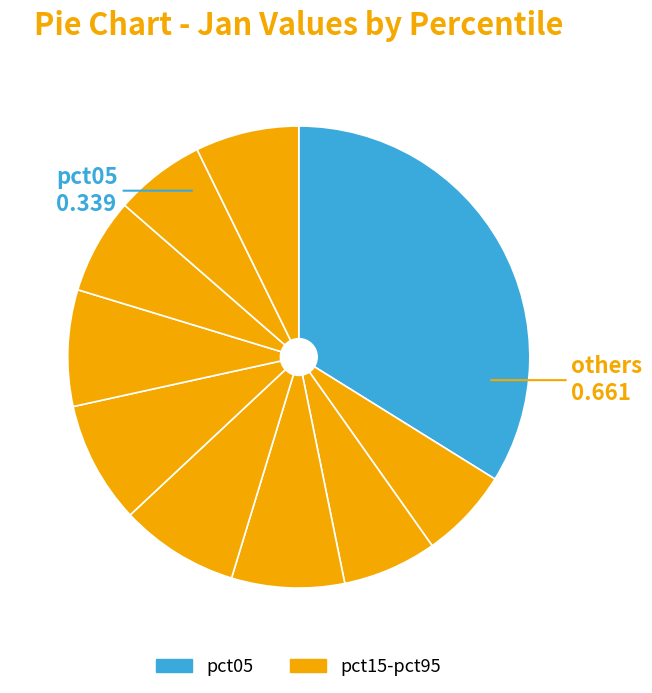

How many slices are in this pie chart?

10